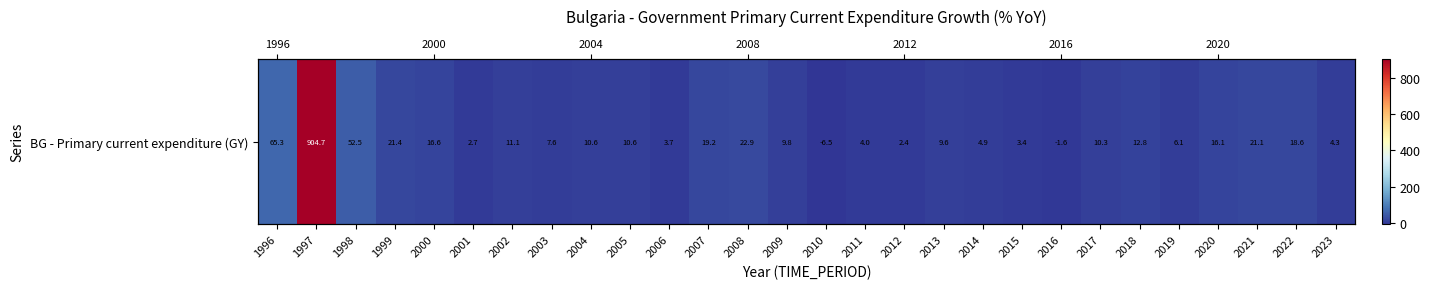

Reading left to right, transcribe all the data shown in this chart.

1996=65.3	1997=904.7	1998=52.5	1999=21.4	2000=16.6	2001=2.7	2002=11.1	2003=7.6	2004=10.6	2005=10.6	2006=3.7	2007=19.2	2008=22.9	2009=9.8	2010=-6.5	2011=4.0	2012=2.4	2013=9.6	2014=4.9	2015=3.4	2016=-1.6	2017=10.3	2018=12.8	2019=6.1	2020=16.1	2021=21.1	2022=18.6	2023=4.3